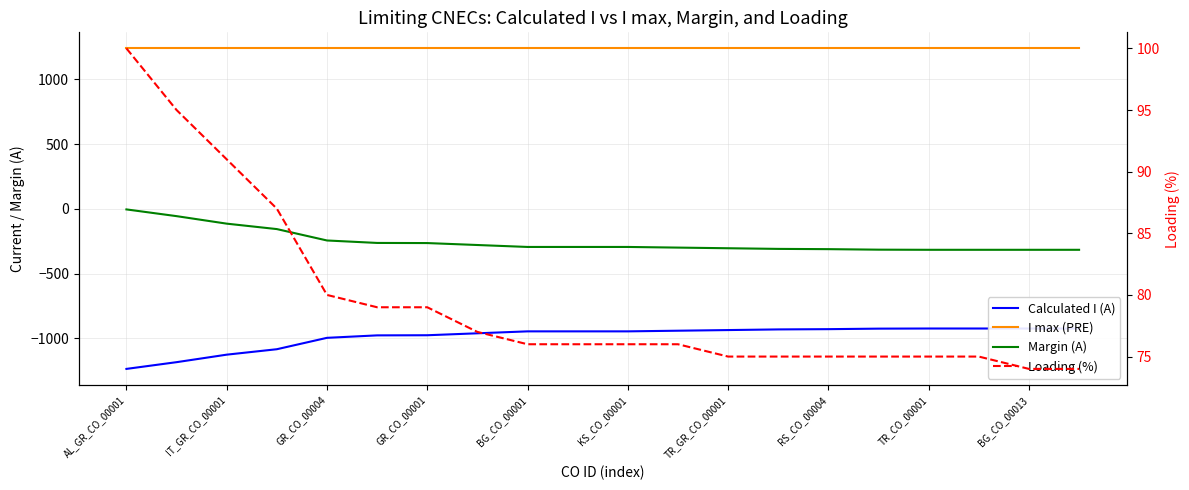

Count the number of data series in this chart.

4